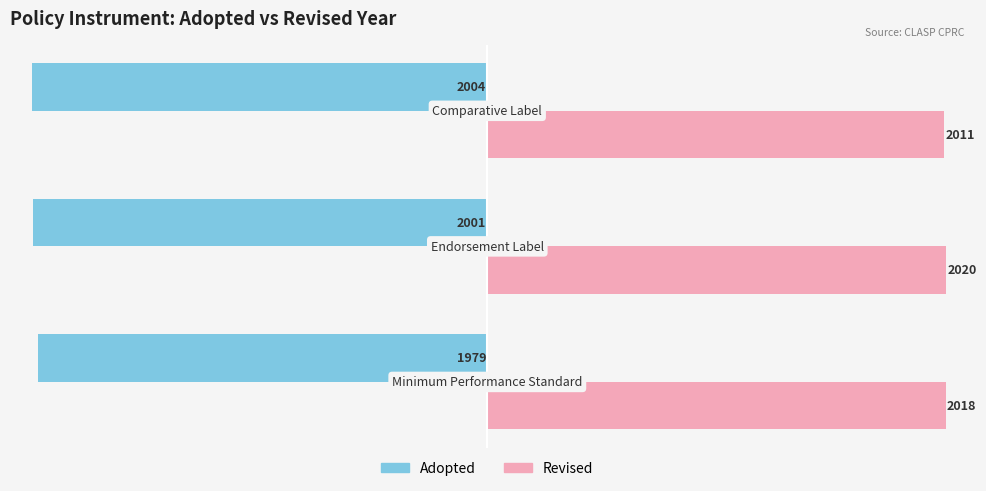

Rank the series by their maximum value, from highest to lowest.

Revised, Adopted